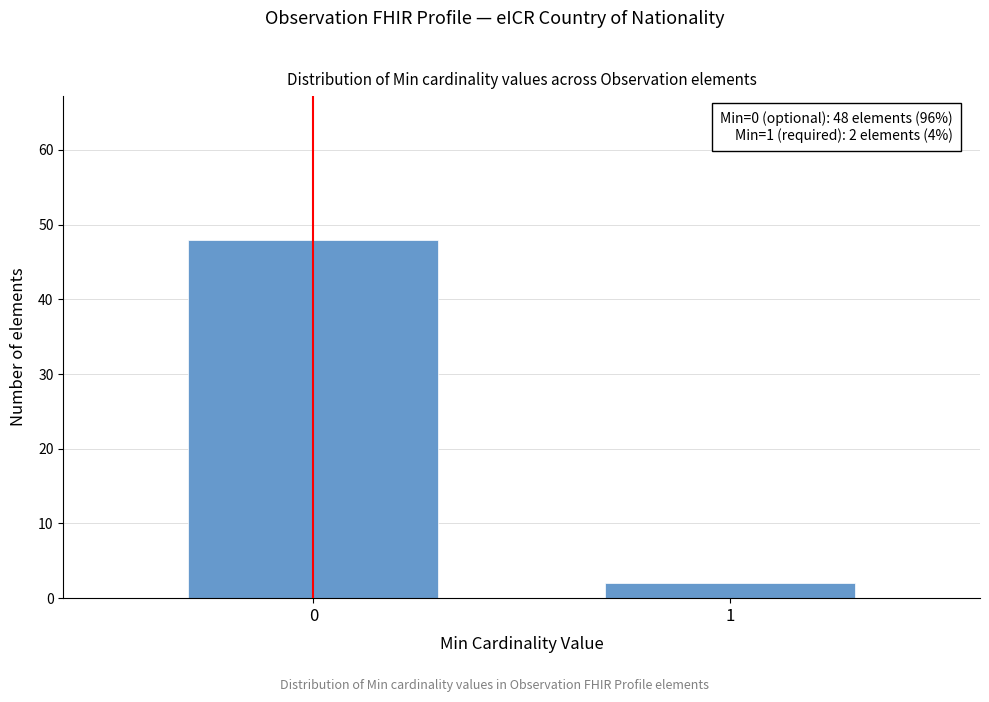

Reading right to left, extract all data points from this chart.

1=2	0=48